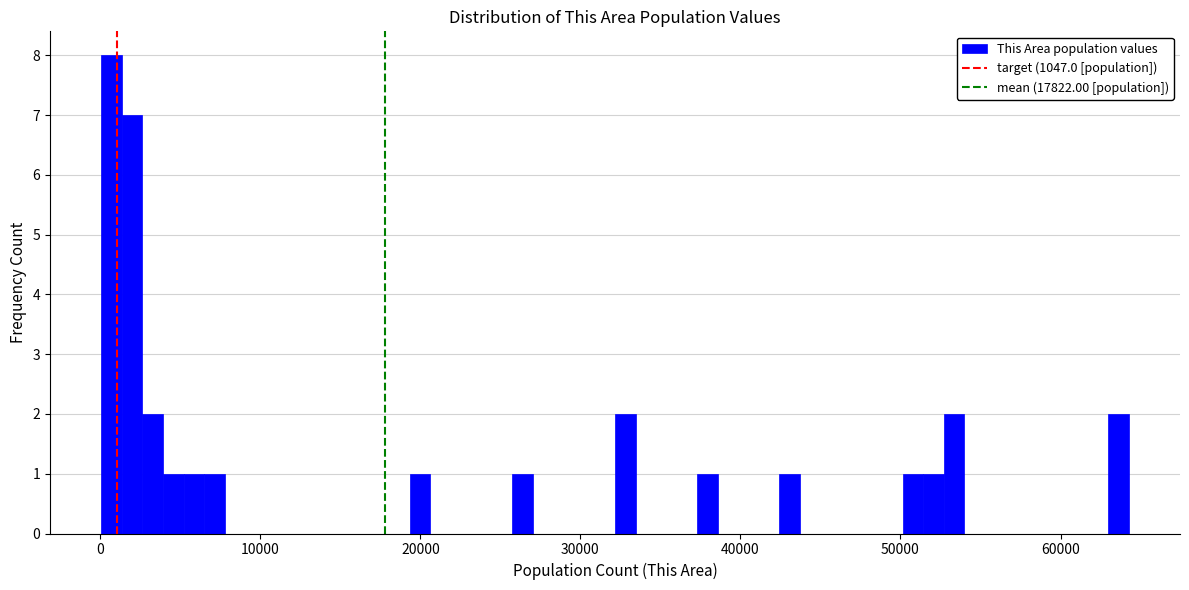

Around what value on the x-axis is the tallest bar? Give the approximate position of its centre, as read against the axis.

1000